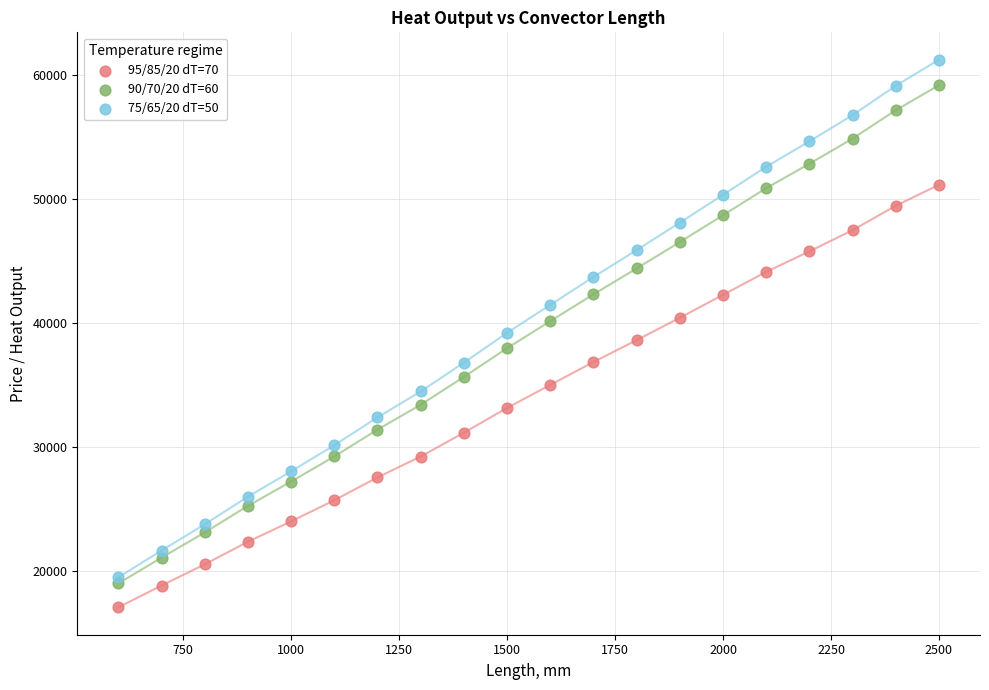

Across all data points, what is the range of X values (max minus min)?

1900.0